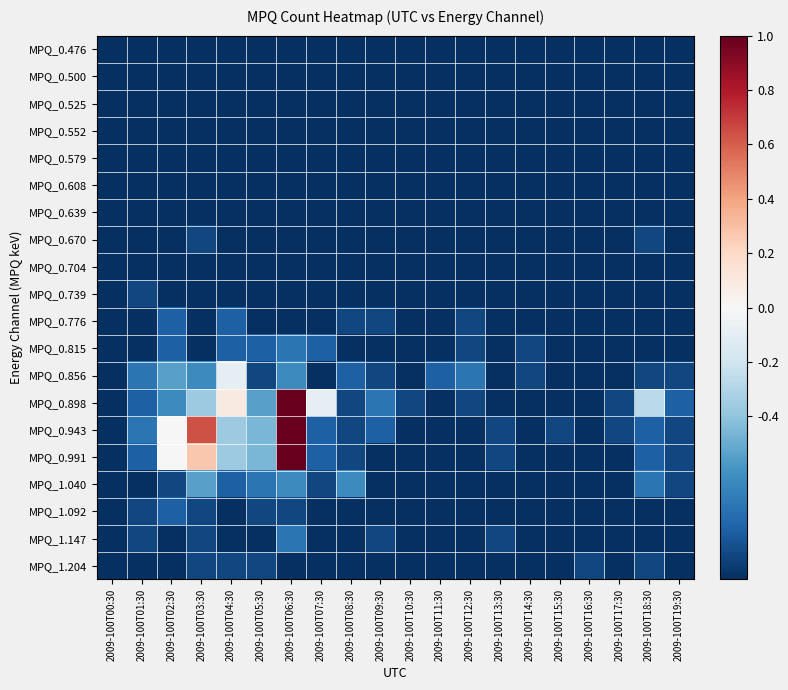

Reading left to right, extract all data points from this chart.

MPQ_0.476: 2009-100T00:30=-1.0	2009-100T01:30=-1.0	2009-100T02:30=-1.0	2009-100T03:30=-1.0	2009-100T04:30=-1.0	2009-100T05:30=-1.0	2009-100T06:30=-1.0	2009-100T07:30=-1.0	2009-100T08:30=-1.0	2009-100T09:30=-1.0	2009-100T10:30=-1.0	2009-100T11:30=-1.0	2009-100T12:30=-1.0	2009-100T13:30=-1.0	2009-100T14:30=-1.0	2009-100T15:30=-1.0	2009-100T16:30=-1.0	2009-100T17:30=-1.0	2009-100T18:30=-1.0	2009-100T19:30=-1.0
MPQ_0.500: 2009-100T00:30=-1.0	2009-100T01:30=-1.0	2009-100T02:30=-1.0	2009-100T03:30=-1.0	2009-100T04:30=-1.0	2009-100T05:30=-1.0	2009-100T06:30=-1.0	2009-100T07:30=-1.0	2009-100T08:30=-1.0	2009-100T09:30=-1.0	2009-100T10:30=-1.0	2009-100T11:30=-1.0	2009-100T12:30=-1.0	2009-100T13:30=-1.0	2009-100T14:30=-1.0	2009-100T15:30=-1.0	2009-100T16:30=-1.0	2009-100T17:30=-1.0	2009-100T18:30=-1.0	2009-100T19:30=-1.0
MPQ_0.525: 2009-100T00:30=-1.0	2009-100T01:30=-1.0	2009-100T02:30=-1.0	2009-100T03:30=-1.0	2009-100T04:30=-1.0	2009-100T05:30=-1.0	2009-100T06:30=-1.0	2009-100T07:30=-1.0	2009-100T08:30=-1.0	2009-100T09:30=-1.0	2009-100T10:30=-1.0	2009-100T11:30=-1.0	2009-100T12:30=-1.0	2009-100T13:30=-1.0	2009-100T14:30=-1.0	2009-100T15:30=-1.0	2009-100T16:30=-1.0	2009-100T17:30=-1.0	2009-100T18:30=-1.0	2009-100T19:30=-1.0
MPQ_0.552: 2009-100T00:30=-1.0	2009-100T01:30=-1.0	2009-100T02:30=-1.0	2009-100T03:30=-1.0	2009-100T04:30=-1.0	2009-100T05:30=-1.0	2009-100T06:30=-1.0	2009-100T07:30=-1.0	2009-100T08:30=-1.0	2009-100T09:30=-1.0	2009-100T10:30=-1.0	2009-100T11:30=-1.0	2009-100T12:30=-1.0	2009-100T13:30=-1.0	2009-100T14:30=-1.0	2009-100T15:30=-1.0	2009-100T16:30=-1.0	2009-100T17:30=-1.0	2009-100T18:30=-1.0	2009-100T19:30=-1.0
MPQ_0.579: 2009-100T00:30=-1.0	2009-100T01:30=-1.0	2009-100T02:30=-1.0	2009-100T03:30=-1.0	2009-100T04:30=-1.0	2009-100T05:30=-1.0	2009-100T06:30=-1.0	2009-100T07:30=-1.0	2009-100T08:30=-1.0	2009-100T09:30=-1.0	2009-100T10:30=-1.0	2009-100T11:30=-1.0	2009-100T12:30=-1.0	2009-100T13:30=-1.0	2009-100T14:30=-1.0	2009-100T15:30=-1.0	2009-100T16:30=-1.0	2009-100T17:30=-1.0	2009-100T18:30=-1.0	2009-100T19:30=-1.0
MPQ_0.608: 2009-100T00:30=-1.0	2009-100T01:30=-1.0	2009-100T02:30=-1.0	2009-100T03:30=-1.0	2009-100T04:30=-1.0	2009-100T05:30=-1.0	2009-100T06:30=-1.0	2009-100T07:30=-1.0	2009-100T08:30=-1.0	2009-100T09:30=-1.0	2009-100T10:30=-1.0	2009-100T11:30=-1.0	2009-100T12:30=-1.0	2009-100T13:30=-1.0	2009-100T14:30=-1.0	2009-100T15:30=-1.0	2009-100T16:30=-1.0	2009-100T17:30=-1.0	2009-100T18:30=-1.0	2009-100T19:30=-1.0
MPQ_0.639: 2009-100T00:30=-1.0	2009-100T01:30=-1.0	2009-100T02:30=-1.0	2009-100T03:30=-1.0	2009-100T04:30=-1.0	2009-100T05:30=-1.0	2009-100T06:30=-1.0	2009-100T07:30=-1.0	2009-100T08:30=-1.0	2009-100T09:30=-1.0	2009-100T10:30=-1.0	2009-100T11:30=-1.0	2009-100T12:30=-1.0	2009-100T13:30=-1.0	2009-100T14:30=-1.0	2009-100T15:30=-1.0	2009-100T16:30=-1.0	2009-100T17:30=-1.0	2009-100T18:30=-1.0	2009-100T19:30=-1.0
MPQ_0.670: 2009-100T00:30=-1.0	2009-100T01:30=-1.0	2009-100T02:30=-1.0	2009-100T03:30=-0.9	2009-100T04:30=-1.0	2009-100T05:30=-1.0	2009-100T06:30=-1.0	2009-100T07:30=-1.0	2009-100T08:30=-1.0	2009-100T09:30=-1.0	2009-100T10:30=-1.0	2009-100T11:30=-1.0	2009-100T12:30=-1.0	2009-100T13:30=-1.0	2009-100T14:30=-1.0	2009-100T15:30=-1.0	2009-100T16:30=-1.0	2009-100T17:30=-1.0	2009-100T18:30=-0.9	2009-100T19:30=-1.0
MPQ_0.704: 2009-100T00:30=-1.0	2009-100T01:30=-1.0	2009-100T02:30=-1.0	2009-100T03:30=-1.0	2009-100T04:30=-1.0	2009-100T05:30=-1.0	2009-100T06:30=-1.0	2009-100T07:30=-1.0	2009-100T08:30=-1.0	2009-100T09:30=-1.0	2009-100T10:30=-1.0	2009-100T11:30=-1.0	2009-100T12:30=-1.0	2009-100T13:30=-1.0	2009-100T14:30=-1.0	2009-100T15:30=-1.0	2009-100T16:30=-1.0	2009-100T17:30=-1.0	2009-100T18:30=-1.0	2009-100T19:30=-1.0
MPQ_0.739: 2009-100T00:30=-1.0	2009-100T01:30=-0.9	2009-100T02:30=-1.0	2009-100T03:30=-1.0	2009-100T04:30=-1.0	2009-100T05:30=-1.0	2009-100T06:30=-1.0	2009-100T07:30=-1.0	2009-100T08:30=-1.0	2009-100T09:30=-1.0	2009-100T10:30=-1.0	2009-100T11:30=-1.0	2009-100T12:30=-1.0	2009-100T13:30=-1.0	2009-100T14:30=-1.0	2009-100T15:30=-1.0	2009-100T16:30=-1.0	2009-100T17:30=-1.0	2009-100T18:30=-1.0	2009-100T19:30=-1.0
MPQ_0.776: 2009-100T00:30=-1.0	2009-100T01:30=-1.0	2009-100T02:30=-0.8	2009-100T03:30=-1.0	2009-100T04:30=-0.8	2009-100T05:30=-1.0	2009-100T06:30=-1.0	2009-100T07:30=-1.0	2009-100T08:30=-0.9	2009-100T09:30=-0.9	2009-100T10:30=-1.0	2009-100T11:30=-1.0	2009-100T12:30=-0.9	2009-100T13:30=-1.0	2009-100T14:30=-1.0	2009-100T15:30=-1.0	2009-100T16:30=-1.0	2009-100T17:30=-1.0	2009-100T18:30=-1.0	2009-100T19:30=-1.0
MPQ_0.815: 2009-100T00:30=-1.0	2009-100T01:30=-1.0	2009-100T02:30=-0.8	2009-100T03:30=-1.0	2009-100T04:30=-0.8	2009-100T05:30=-0.8	2009-100T06:30=-0.7	2009-100T07:30=-0.8	2009-100T08:30=-1.0	2009-100T09:30=-1.0	2009-100T10:30=-1.0	2009-100T11:30=-1.0	2009-100T12:30=-0.9	2009-100T13:30=-1.0	2009-100T14:30=-0.9	2009-100T15:30=-1.0	2009-100T16:30=-1.0	2009-100T17:30=-1.0	2009-100T18:30=-1.0	2009-100T19:30=-1.0
MPQ_0.856: 2009-100T00:30=-1.0	2009-100T01:30=-0.7	2009-100T02:30=-0.5	2009-100T03:30=-0.6	2009-100T04:30=-0.1	2009-100T05:30=-0.9	2009-100T06:30=-0.6	2009-100T07:30=-1.0	2009-100T08:30=-0.8	2009-100T09:30=-0.9	2009-100T10:30=-1.0	2009-100T11:30=-0.8	2009-100T12:30=-0.7	2009-100T13:30=-1.0	2009-100T14:30=-0.9	2009-100T15:30=-1.0	2009-100T16:30=-1.0	2009-100T17:30=-1.0	2009-100T18:30=-0.9	2009-100T19:30=-0.9
MPQ_0.898: 2009-100T00:30=-1.0	2009-100T01:30=-0.8	2009-100T02:30=-0.6	2009-100T03:30=-0.4	2009-100T04:30=0.1	2009-100T05:30=-0.5	2009-100T06:30=1.0	2009-100T07:30=-0.1	2009-100T08:30=-0.9	2009-100T09:30=-0.7	2009-100T10:30=-0.9	2009-100T11:30=-1.0	2009-100T12:30=-0.9	2009-100T13:30=-1.0	2009-100T14:30=-1.0	2009-100T15:30=-1.0	2009-100T16:30=-1.0	2009-100T17:30=-0.9	2009-100T18:30=-0.3	2009-100T19:30=-0.8
MPQ_0.943: 2009-100T00:30=-1.0	2009-100T01:30=-0.7	2009-100T02:30=0.0	2009-100T03:30=0.6	2009-100T04:30=-0.4	2009-100T05:30=-0.5	2009-100T06:30=1.0	2009-100T07:30=-0.8	2009-100T08:30=-0.9	2009-100T09:30=-0.8	2009-100T10:30=-1.0	2009-100T11:30=-1.0	2009-100T12:30=-1.0	2009-100T13:30=-0.9	2009-100T14:30=-1.0	2009-100T15:30=-0.9	2009-100T16:30=-1.0	2009-100T17:30=-0.9	2009-100T18:30=-0.8	2009-100T19:30=-0.9
MPQ_0.991: 2009-100T00:30=-1.0	2009-100T01:30=-0.8	2009-100T02:30=0.0	2009-100T03:30=0.3	2009-100T04:30=-0.4	2009-100T05:30=-0.5	2009-100T06:30=1.0	2009-100T07:30=-0.8	2009-100T08:30=-0.9	2009-100T09:30=-1.0	2009-100T10:30=-1.0	2009-100T11:30=-1.0	2009-100T12:30=-1.0	2009-100T13:30=-0.9	2009-100T14:30=-1.0	2009-100T15:30=-1.0	2009-100T16:30=-1.0	2009-100T17:30=-1.0	2009-100T18:30=-0.8	2009-100T19:30=-0.9
MPQ_1.040: 2009-100T00:30=-1.0	2009-100T01:30=-1.0	2009-100T02:30=-0.9	2009-100T03:30=-0.5	2009-100T04:30=-0.8	2009-100T05:30=-0.7	2009-100T06:30=-0.6	2009-100T07:30=-0.9	2009-100T08:30=-0.6	2009-100T09:30=-1.0	2009-100T10:30=-1.0	2009-100T11:30=-1.0	2009-100T12:30=-1.0	2009-100T13:30=-1.0	2009-100T14:30=-1.0	2009-100T15:30=-1.0	2009-100T16:30=-1.0	2009-100T17:30=-1.0	2009-100T18:30=-0.7	2009-100T19:30=-0.9
MPQ_1.092: 2009-100T00:30=-1.0	2009-100T01:30=-0.9	2009-100T02:30=-0.8	2009-100T03:30=-0.9	2009-100T04:30=-1.0	2009-100T05:30=-0.9	2009-100T06:30=-0.9	2009-100T07:30=-1.0	2009-100T08:30=-1.0	2009-100T09:30=-1.0	2009-100T10:30=-1.0	2009-100T11:30=-1.0	2009-100T12:30=-1.0	2009-100T13:30=-1.0	2009-100T14:30=-1.0	2009-100T15:30=-1.0	2009-100T16:30=-1.0	2009-100T17:30=-1.0	2009-100T18:30=-1.0	2009-100T19:30=-1.0
MPQ_1.147: 2009-100T00:30=-1.0	2009-100T01:30=-0.9	2009-100T02:30=-1.0	2009-100T03:30=-0.9	2009-100T04:30=-1.0	2009-100T05:30=-1.0	2009-100T06:30=-0.7	2009-100T07:30=-1.0	2009-100T08:30=-1.0	2009-100T09:30=-0.9	2009-100T10:30=-1.0	2009-100T11:30=-1.0	2009-100T12:30=-1.0	2009-100T13:30=-0.9	2009-100T14:30=-1.0	2009-100T15:30=-1.0	2009-100T16:30=-1.0	2009-100T17:30=-1.0	2009-100T18:30=-1.0	2009-100T19:30=-1.0
MPQ_1.204: 2009-100T00:30=-1.0	2009-100T01:30=-1.0	2009-100T02:30=-1.0	2009-100T03:30=-0.9	2009-100T04:30=-0.9	2009-100T05:30=-0.9	2009-100T06:30=-1.0	2009-100T07:30=-1.0	2009-100T08:30=-1.0	2009-100T09:30=-1.0	2009-100T10:30=-1.0	2009-100T11:30=-1.0	2009-100T12:30=-1.0	2009-100T13:30=-1.0	2009-100T14:30=-1.0	2009-100T15:30=-1.0	2009-100T16:30=-0.9	2009-100T17:30=-1.0	2009-100T18:30=-0.9	2009-100T19:30=-1.0